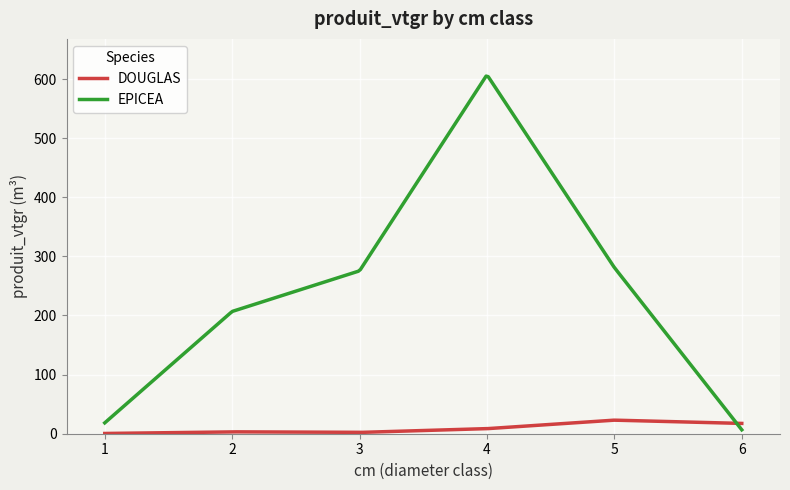

Which series has the widest spread of values?

EPICEA